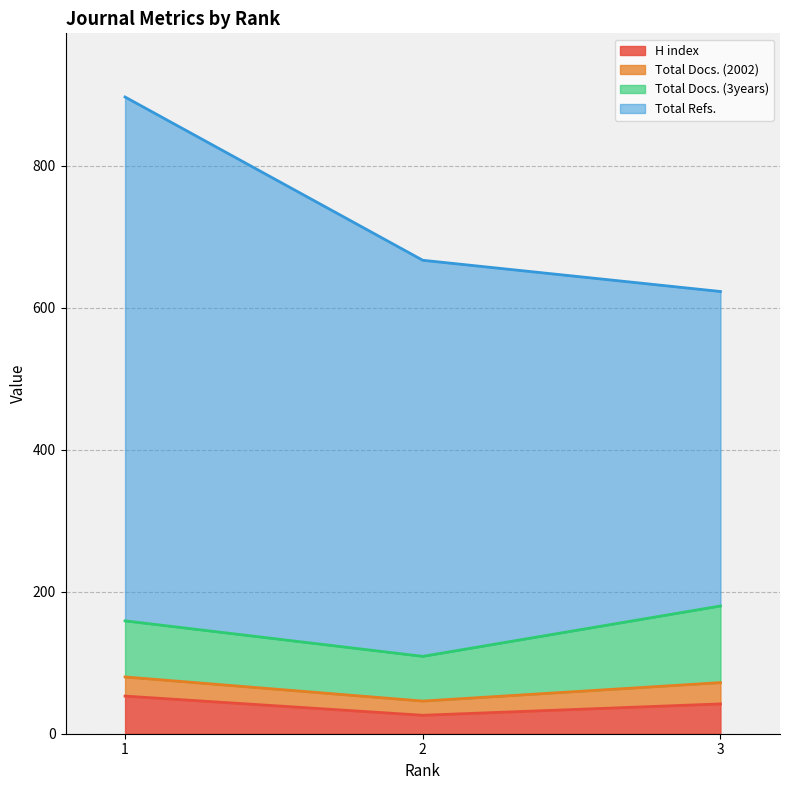

What is the maximum value for H index?

53